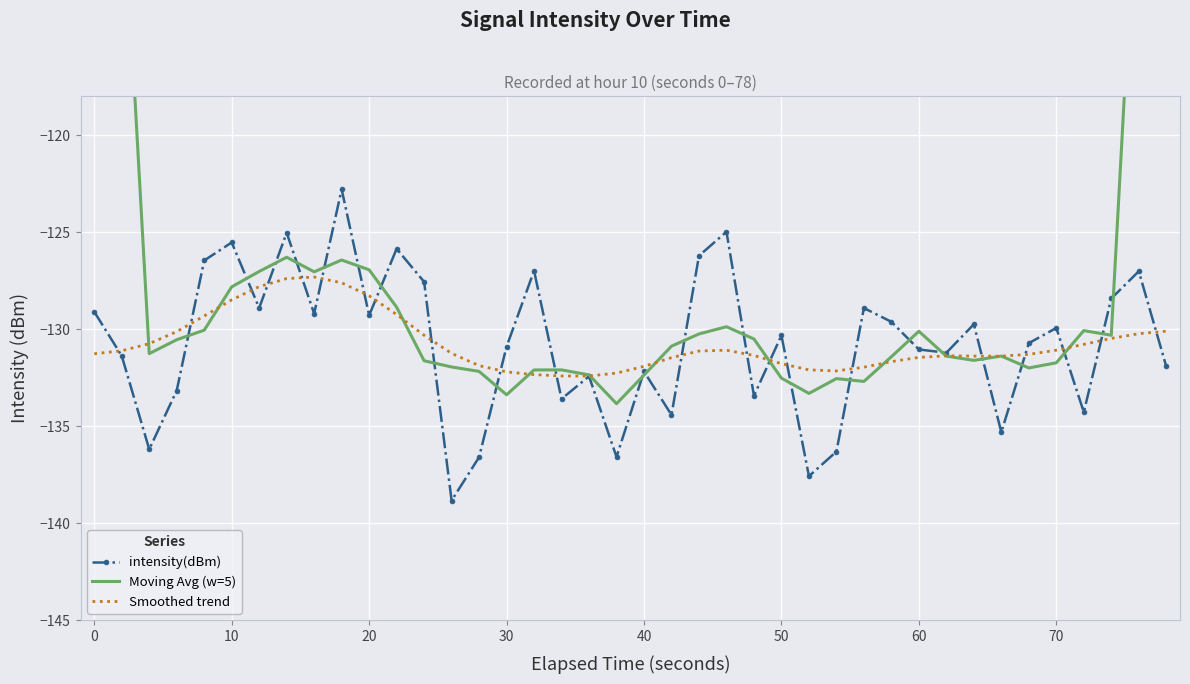

True or false: intensity(dBm) has a value of -53.4 at 30.

False